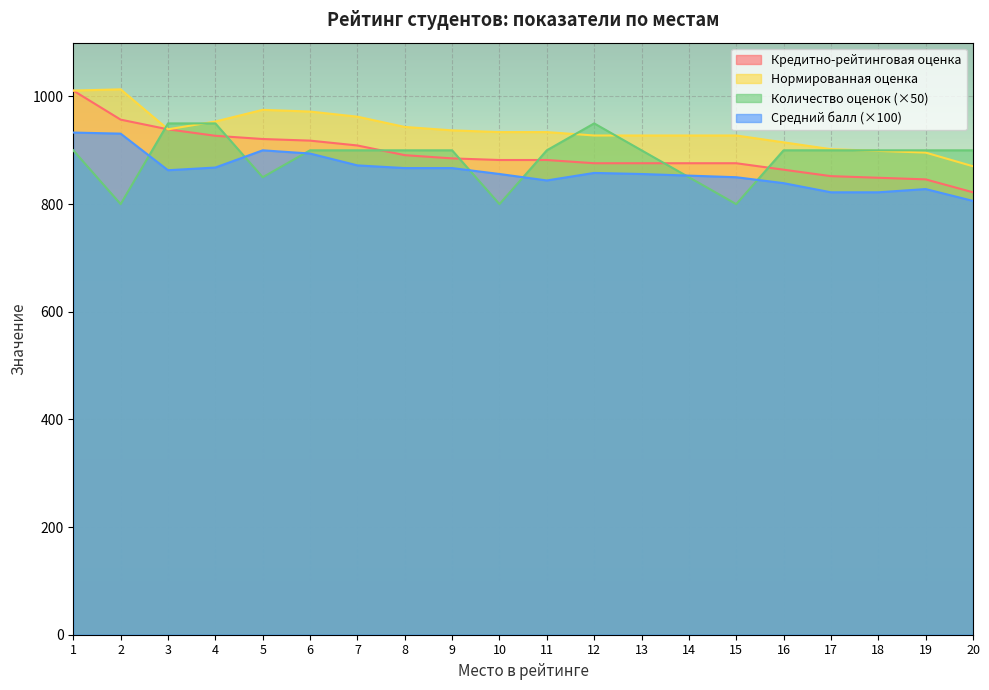

Which category has the highest value in the Количество оценок series?

3